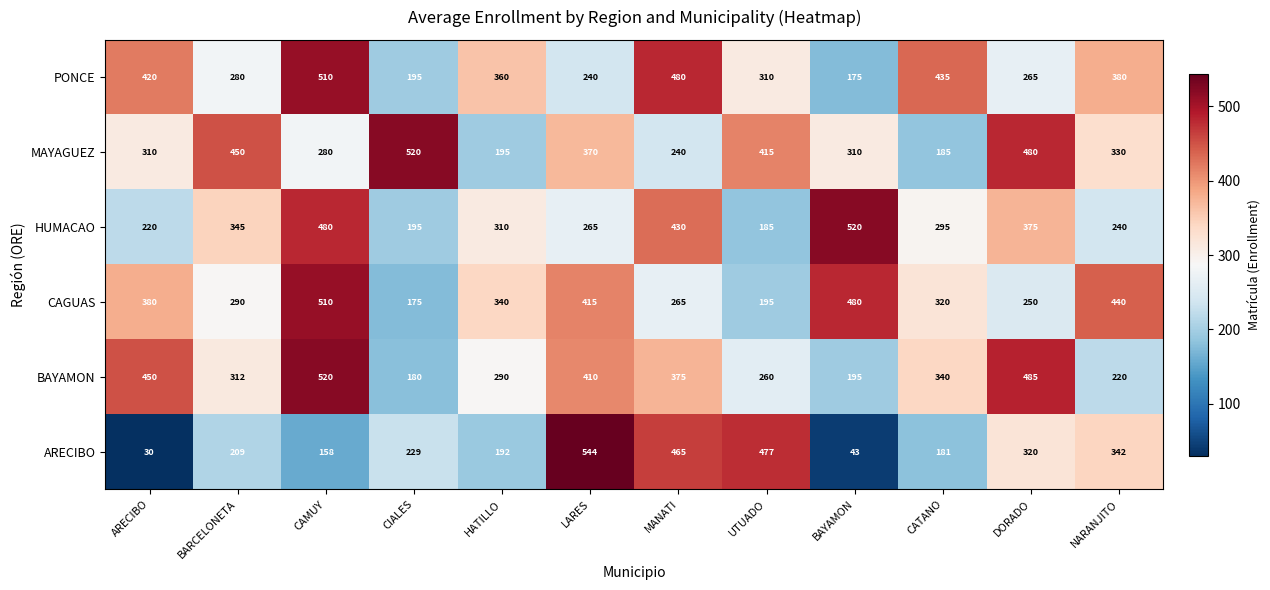

List the labels in order of HUMACAO value, smallest first.

UTUADO, CIALES, ARECIBO, NARANJITO, LARES, CATANO, HATILLO, BARCELONETA, DORADO, MANATI, CAMUY, BAYAMON